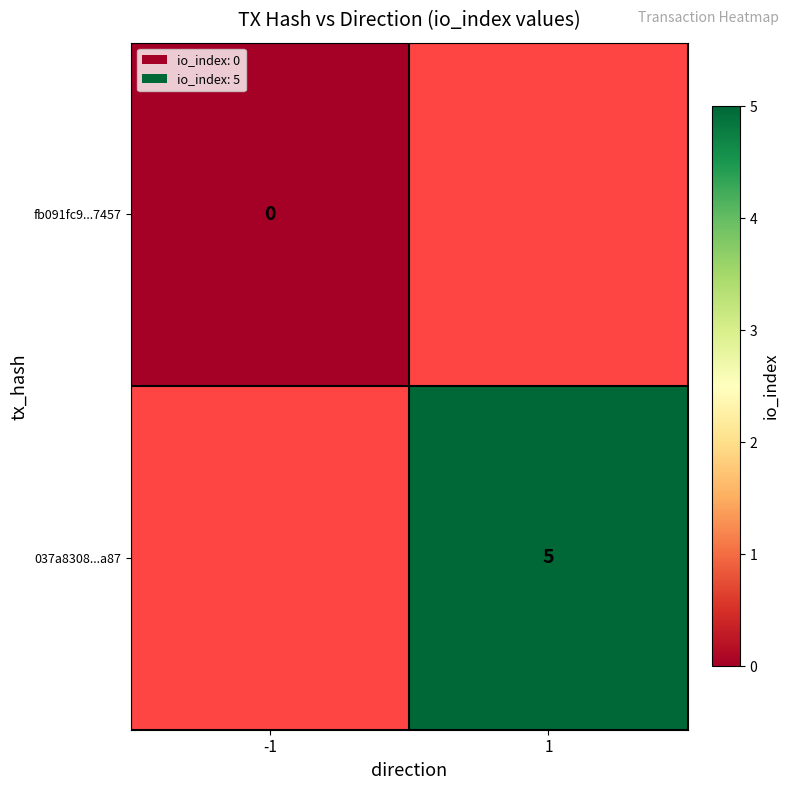

True or false: 037a8308...a87 has a value of 5 at 1.

True